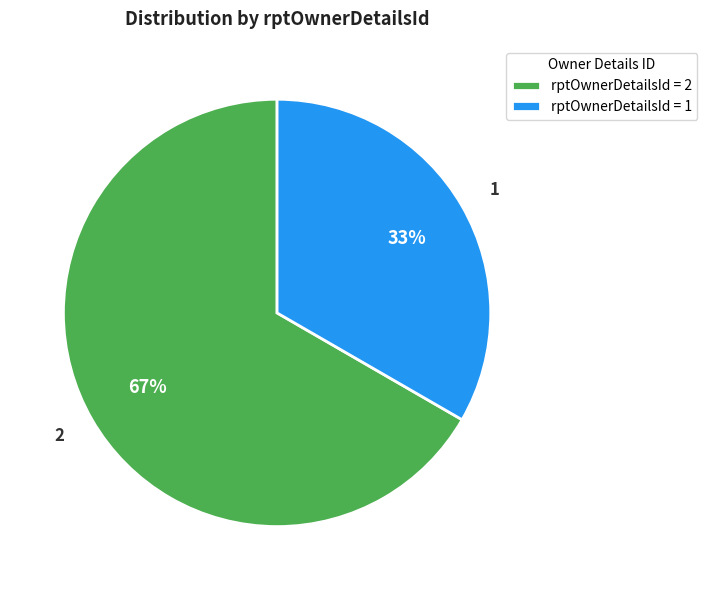

What percentage is the 2 slice, to the nearest percent?

67%